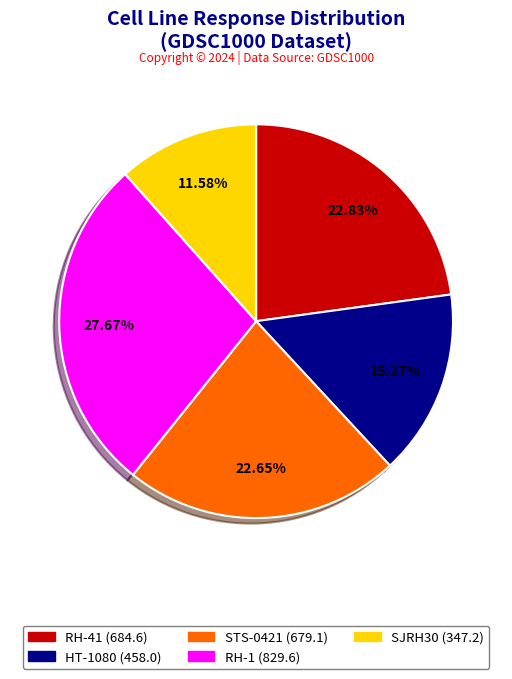

Does any single category account for the majority?

No